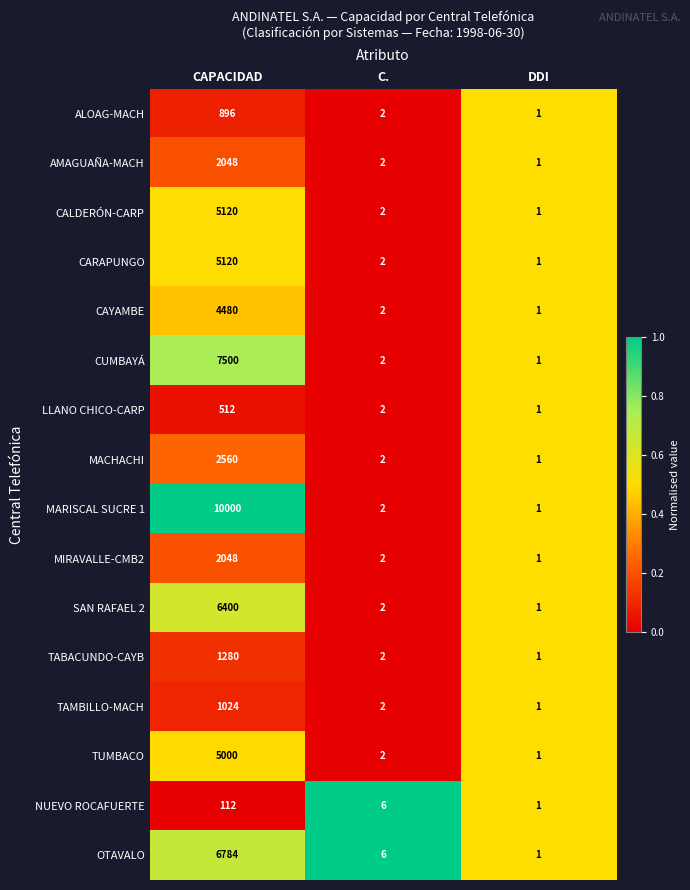

Is it true that MARISCAL SUCRE 1 equals 2 at C.?

True